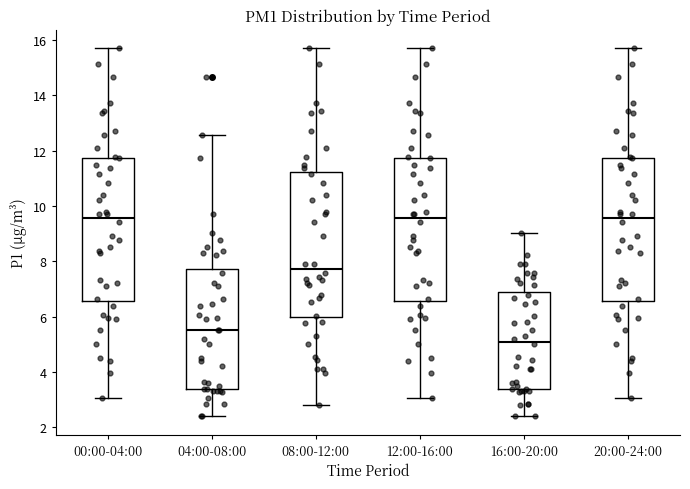

Reading left to right, read every box against the y-axis: the position of its median line, the range the box covers, and the ends of its whiskers. The values are not printed on the chart, so give them approximately, as read against the axis.

00:00-04:00: median 9.6, box 6.6 to 11.8, whiskers 3.0 to 15.8
04:00-08:00: median 5.6, box 3.4 to 7.8, whiskers 2.4 to 12.6
08:00-12:00: median 7.8, box 6.0 to 11.2, whiskers 2.8 to 15.8
12:00-16:00: median 9.6, box 6.6 to 11.8, whiskers 3.0 to 15.8
16:00-20:00: median 5.2, box 3.4 to 6.8, whiskers 2.4 to 9.0
20:00-24:00: median 9.6, box 6.6 to 11.8, whiskers 3.0 to 15.8